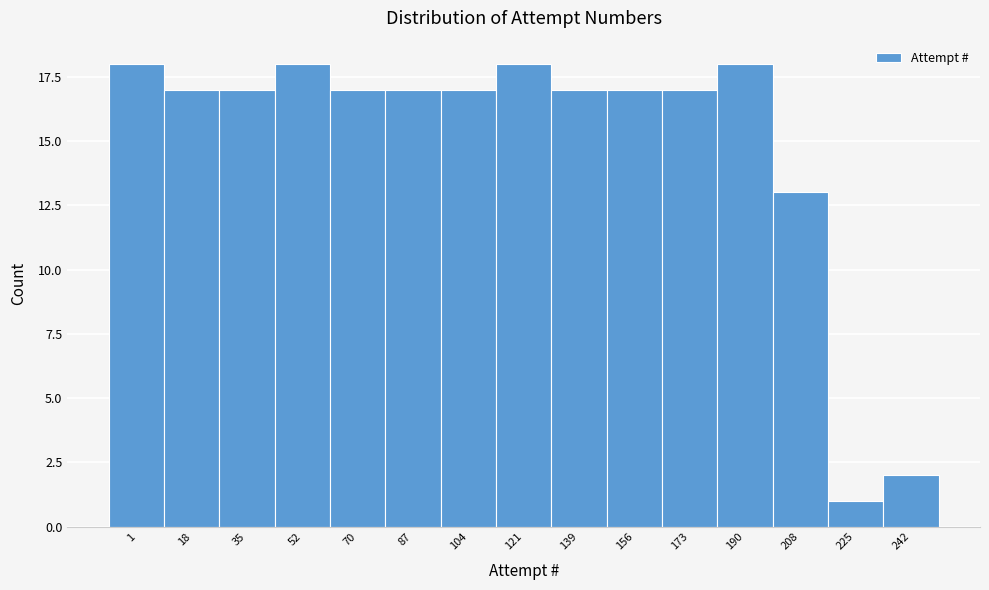

Reading left to right, transcribe all the data shown in this chart.

18	17	17	18	17	17	17	18	17	17	17	18	13	1	2